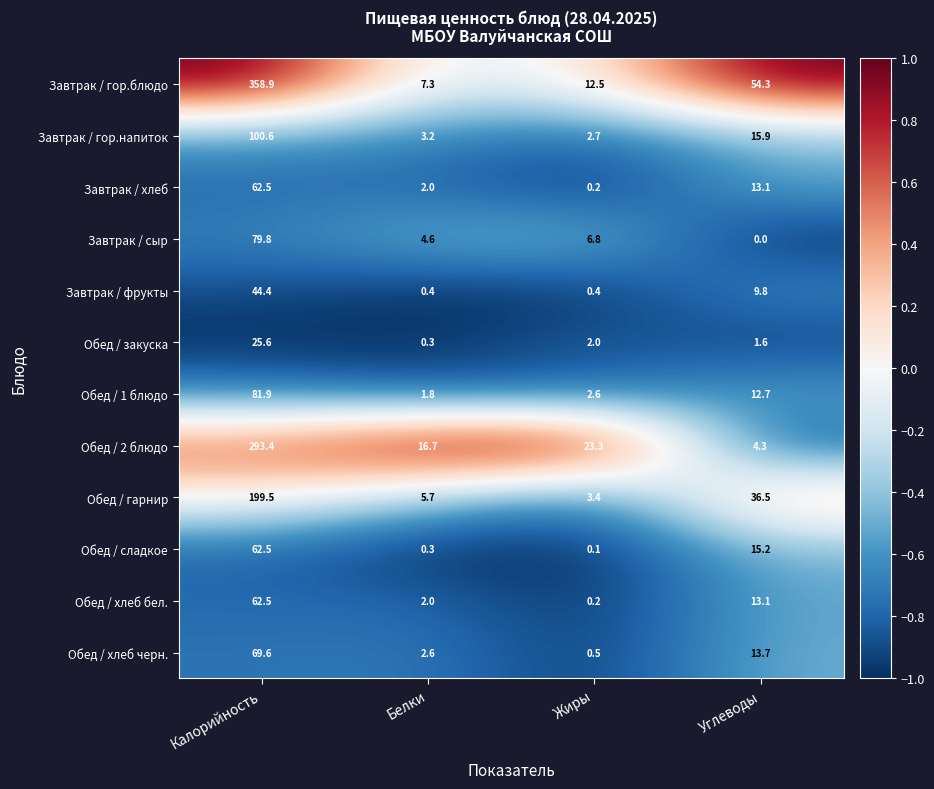

What is the sum of the Обед / сладкое values at Жиры and Калорийность?

62.6